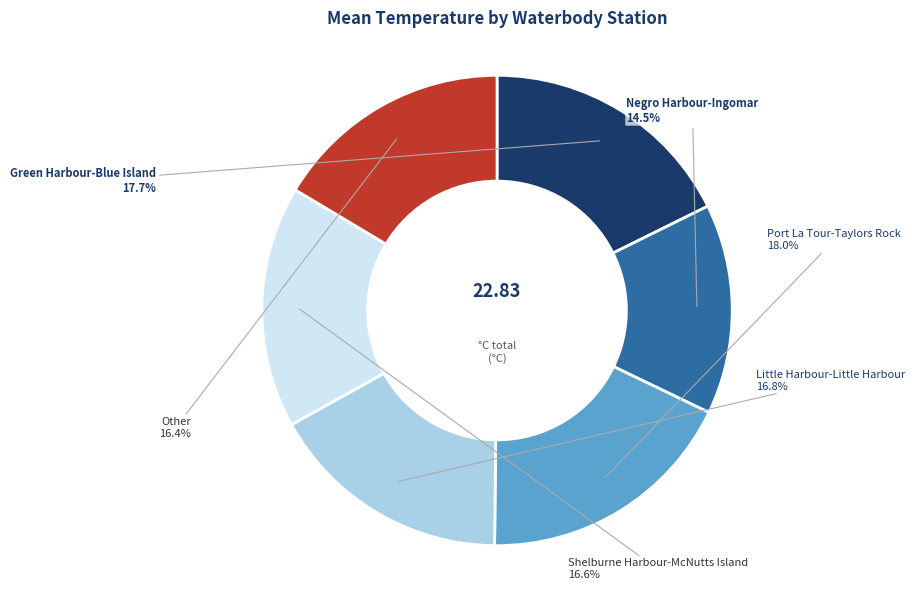

Is there a majority slice in this chart?

No